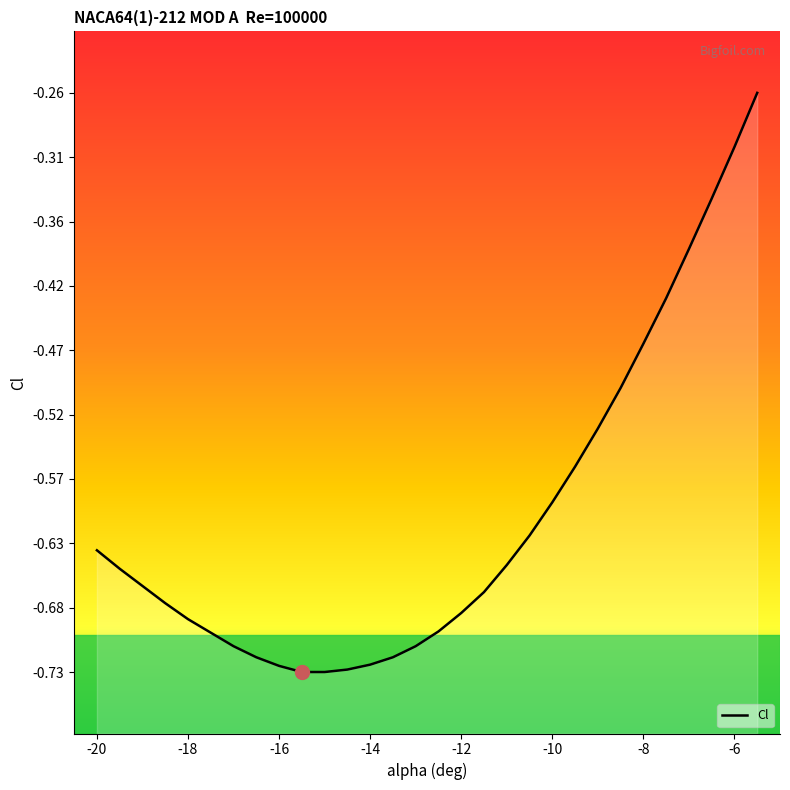

Reading left to right, transcribe all the data shown in this chart.

-0.6	-0.6	-0.7	-0.7	-0.7	-0.7	-0.7	-0.7	-0.7	-0.7	-0.7	-0.7	-0.7	-0.7	-0.7	-0.7	-0.7	-0.7	-0.6	-0.6	-0.6	-0.6	-0.5	-0.5	-0.5	-0.4	-0.4	-0.3	-0.3	-0.3